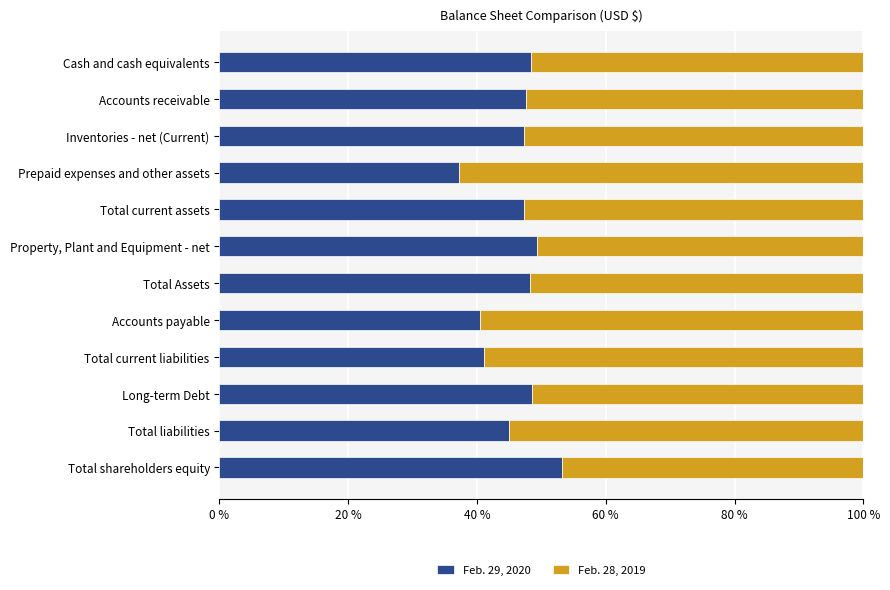

What value does the Feb. 29, 2020 series have at Prepaid expenses and other assets?

37.2